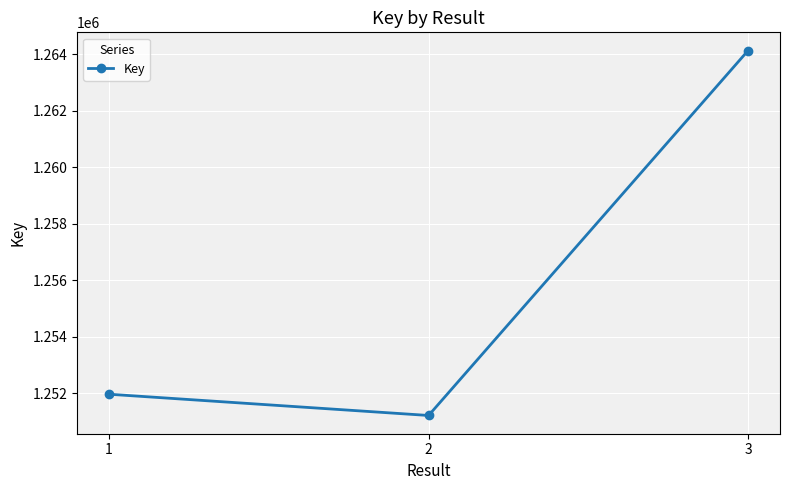

How many series are shown in this chart?

1